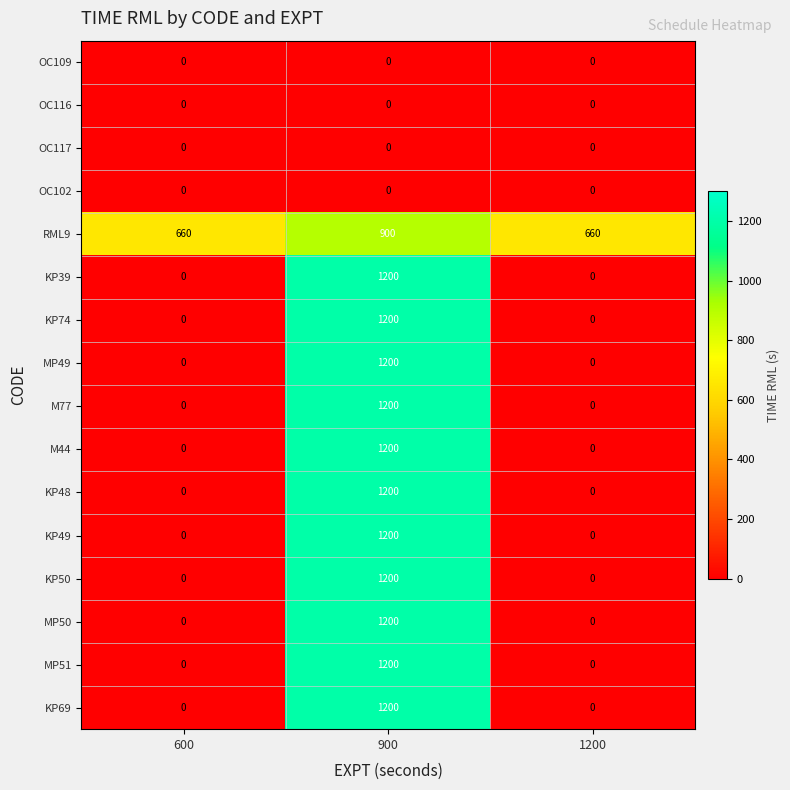

Which label corresponds to the largest value in the chart?

900